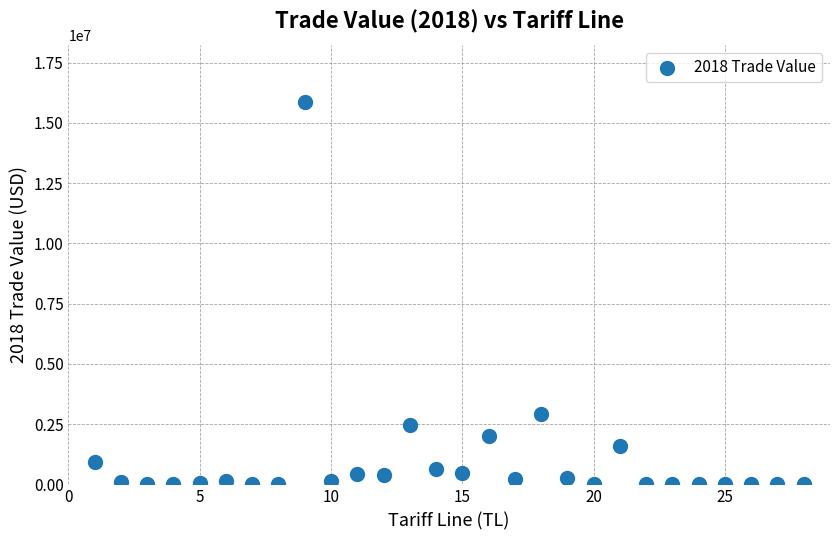

What Y value in the scatter plot is closest to 7923177?

2926988.0